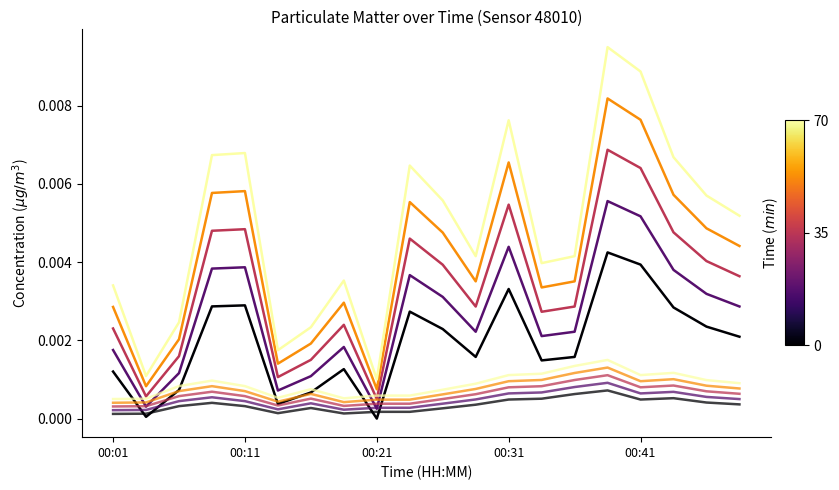

Which label corresponds to the largest value in the chart?

00:39